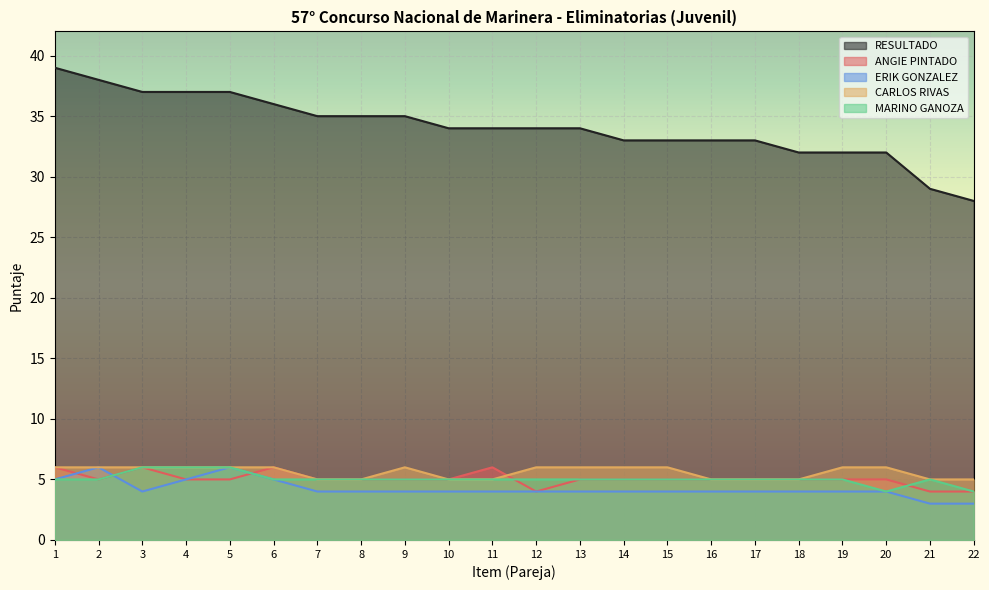

Which series has the largest total across all categories?

RESULTADO